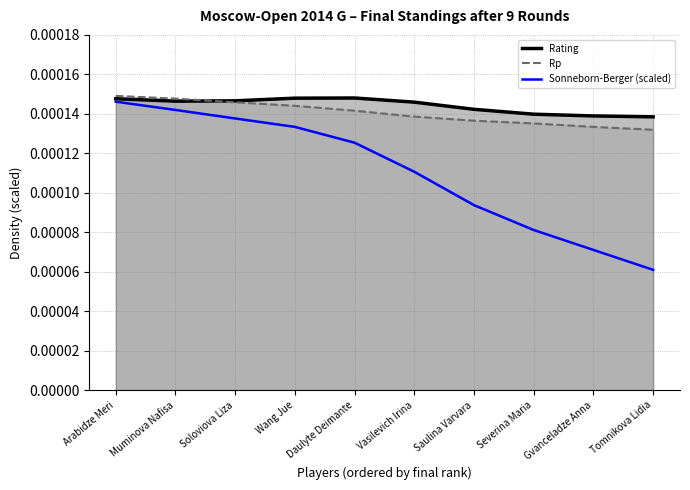

The chart shows a value of 0.0 at Vasilevich Irina. True or false?

False